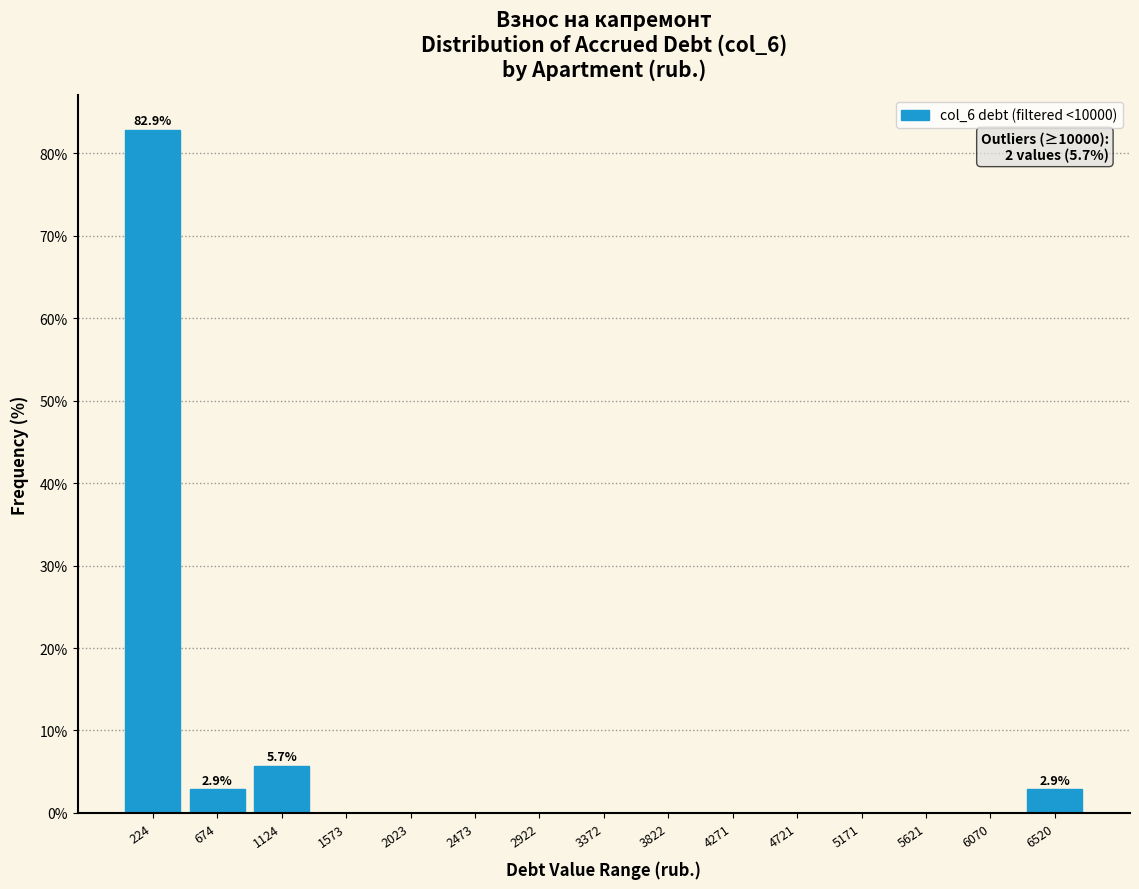

Which range on the x-axis has the tallest bar?

0 to 450